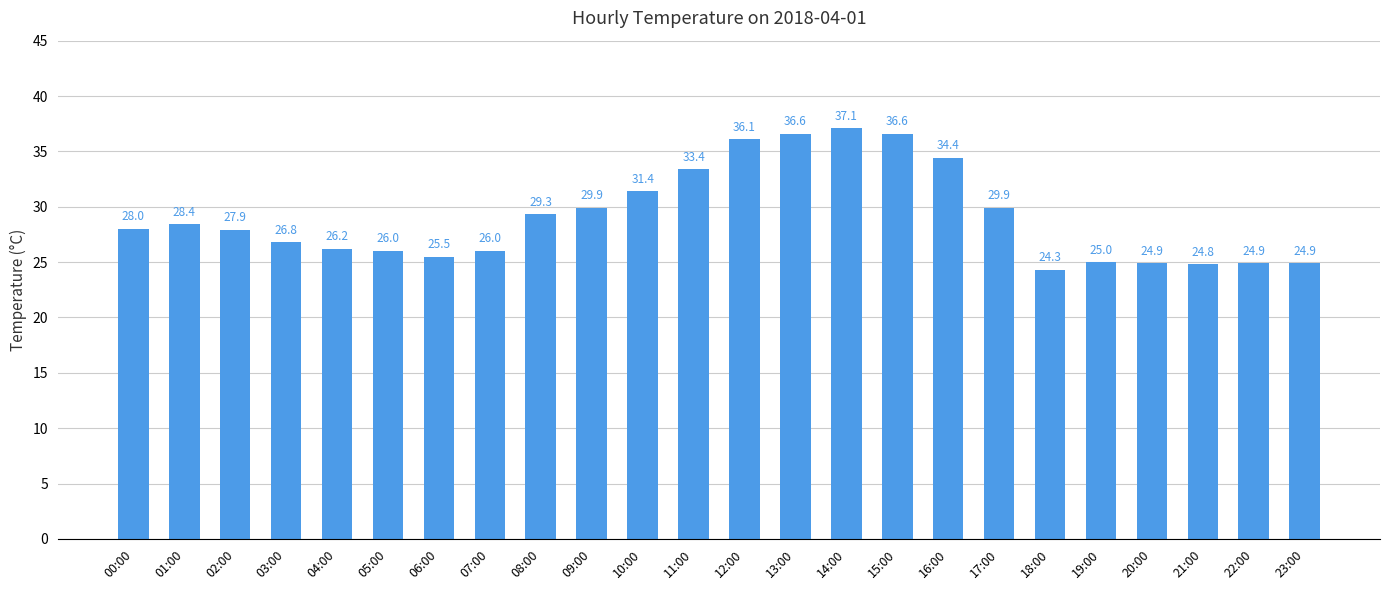

What is the ratio of the value at 22:00 to the value at 16:00?

0.7